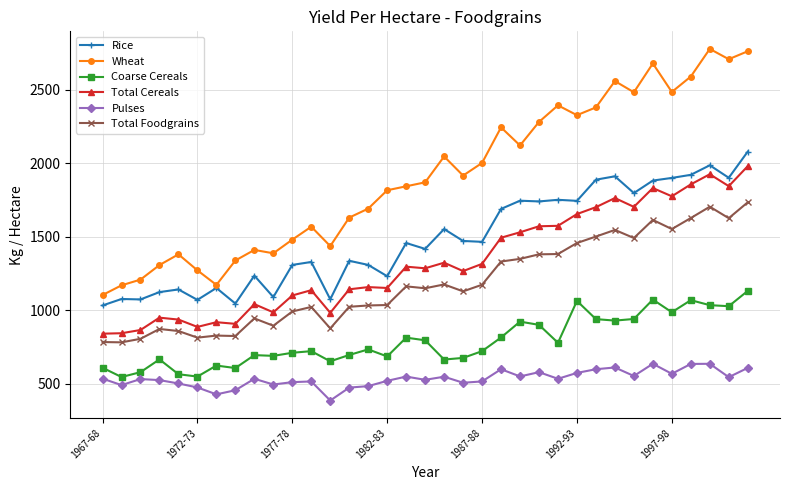

How many values in the Wheat series are below 1870?

17